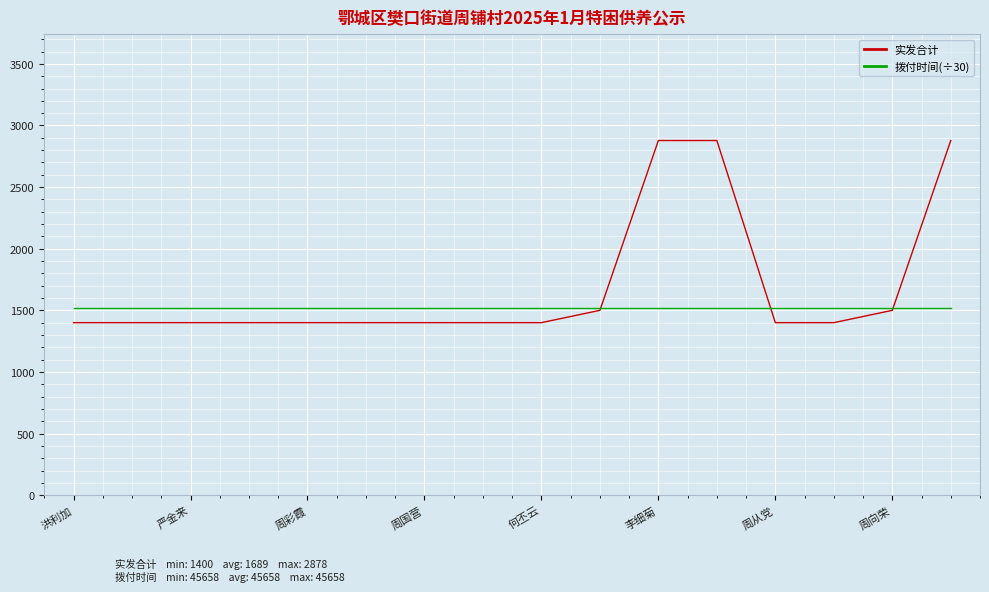

Which series has the largest total across all categories?

实发合计